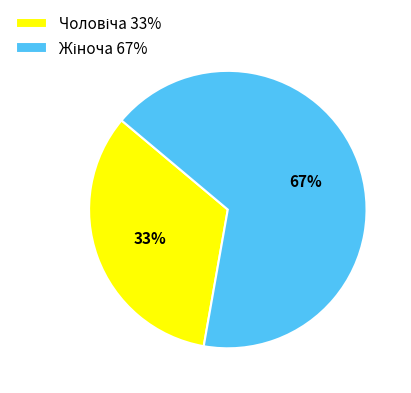

Is there any slice that represents more than half of the pie?

Yes